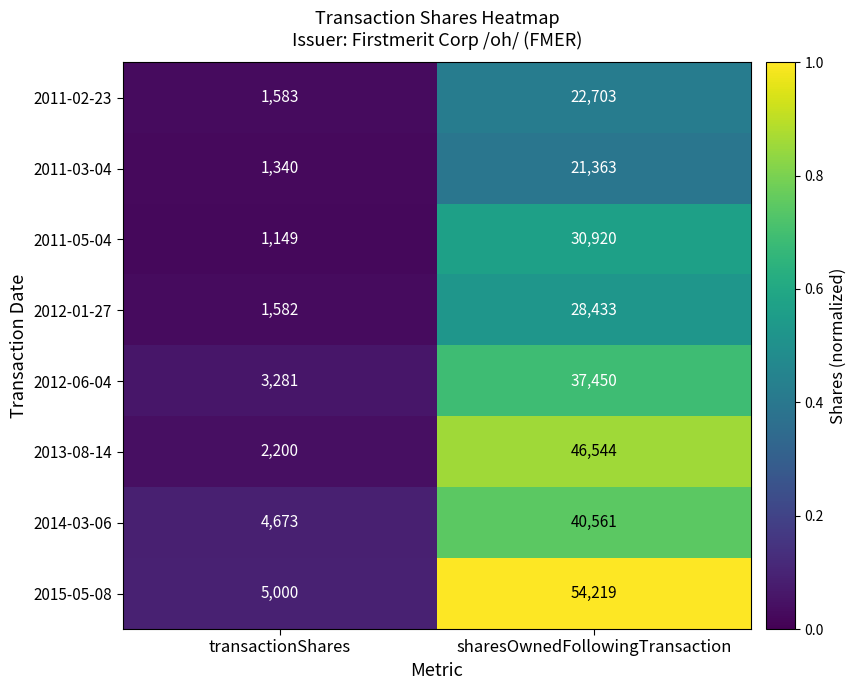

Reading left to right, list all the values displayed in this chart.

2011-02-23: 1583	22703
2011-03-04: 1340	21363
2011-05-04: 1149	30920
2012-01-27: 1582	28433
2012-06-04: 3281	37450
2013-08-14: 2200	46544
2014-03-06: 4673	40561
2015-05-08: 5000	54219